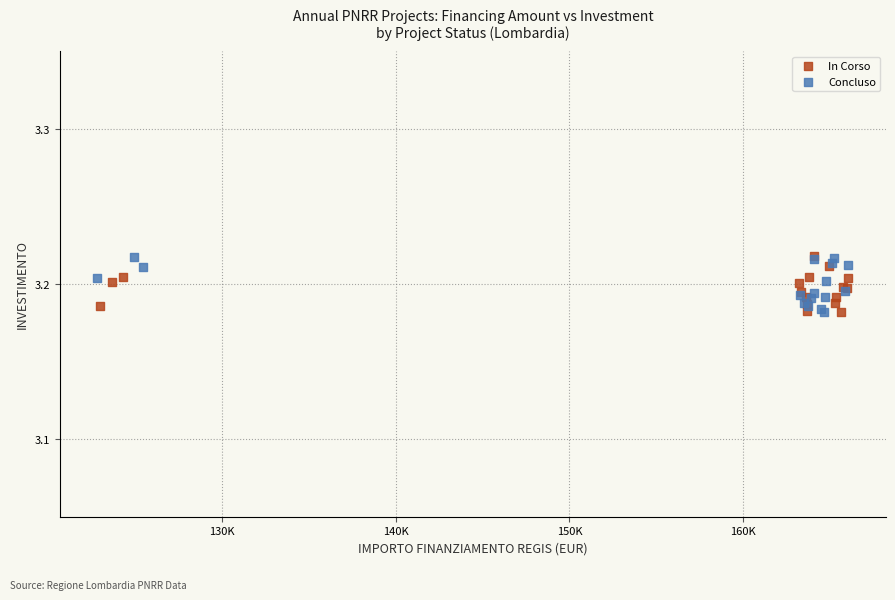

What are all the series names shown in the legend?

In Corso, Concluso